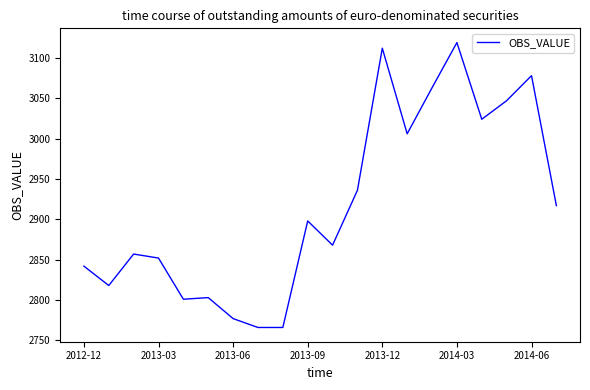

How many lines are shown in the chart?

1